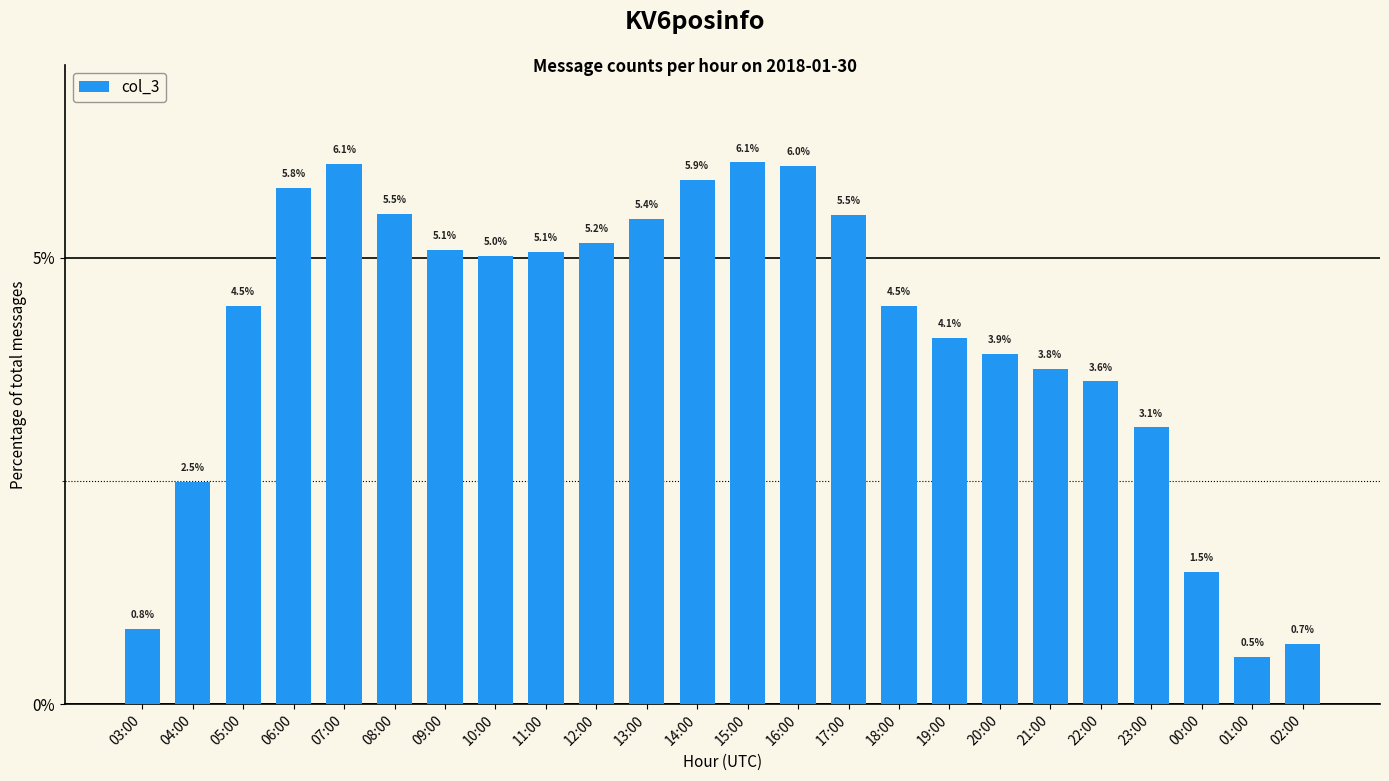

What is the average value?

4.2